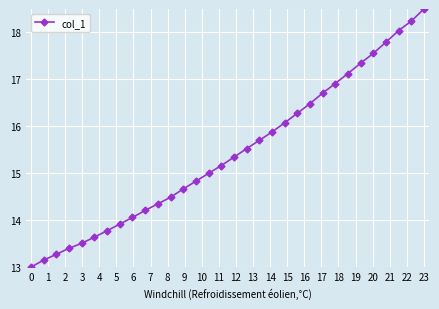

What is the greatest value displayed?

18.5